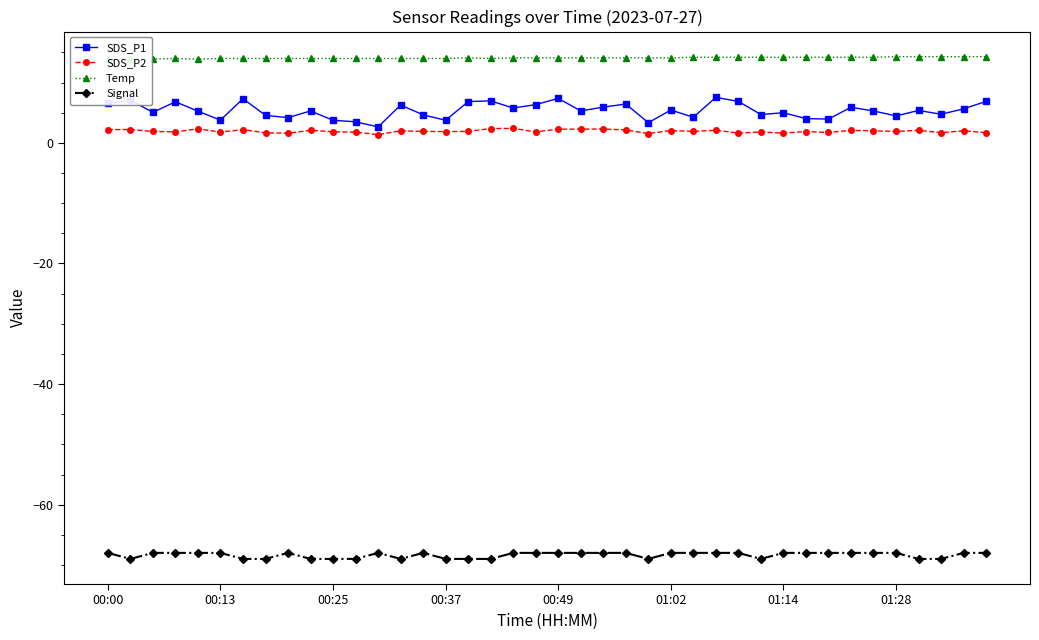

What is the average value of the SDS_P1 series?

5.4